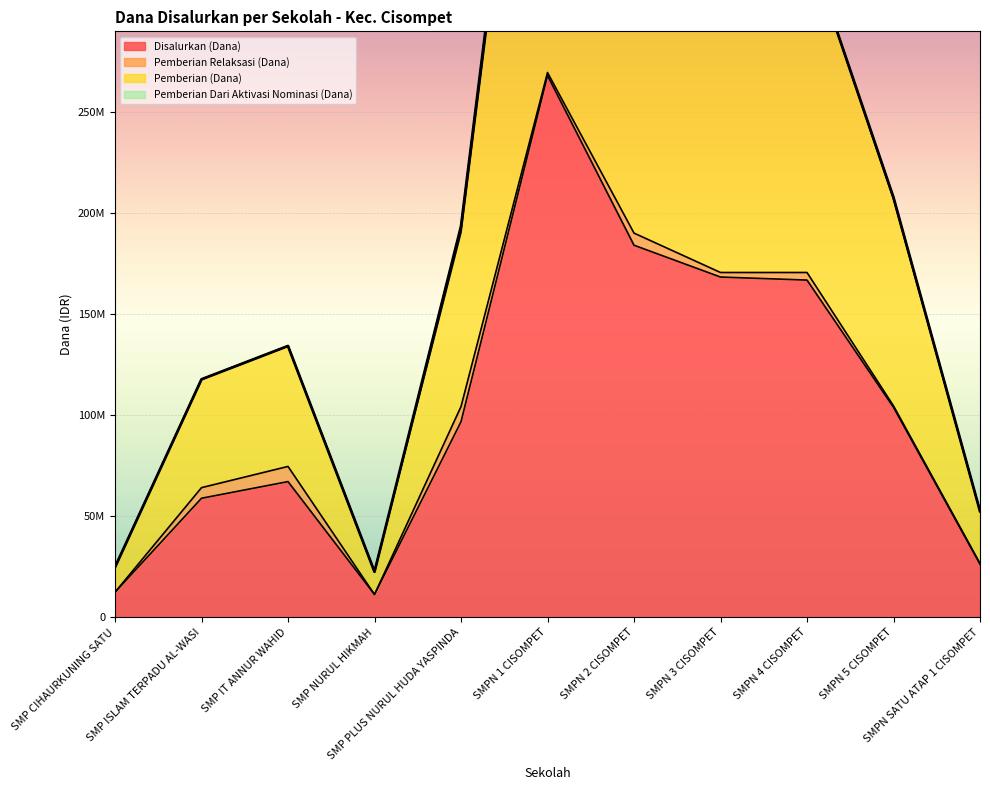

At which label does Disalurkan (Dana) reach its peak?

SMPN 1 CISOMPET